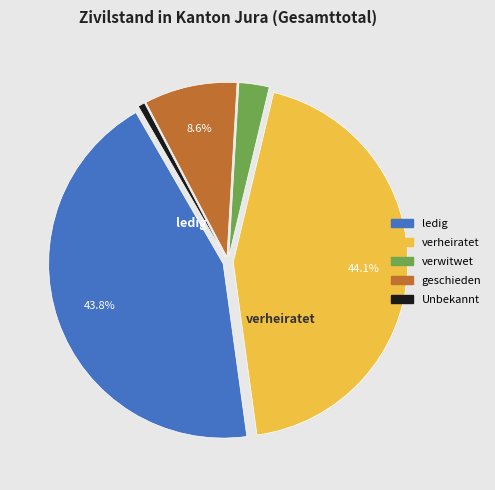

Is there a majority slice in this chart?

No